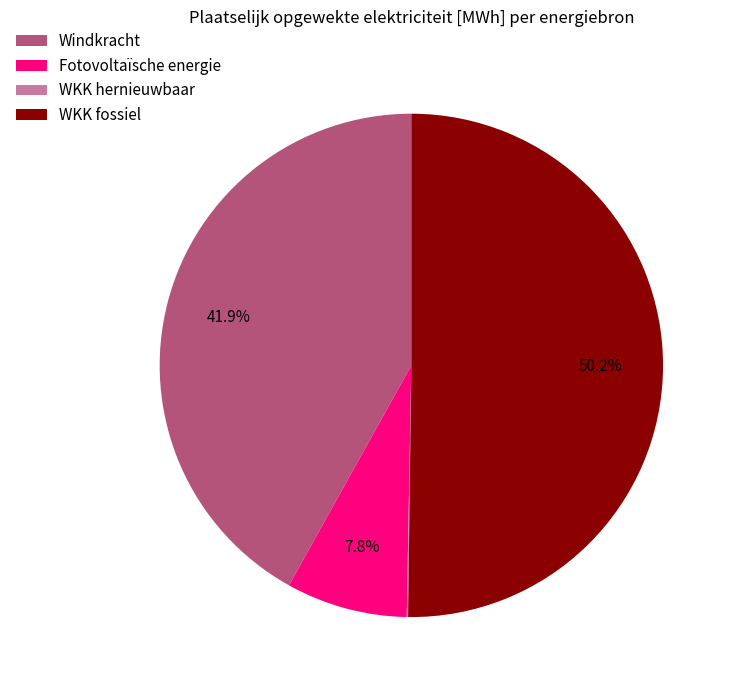

Does Fotovoltaïsche energie represent more than half of the total?

No